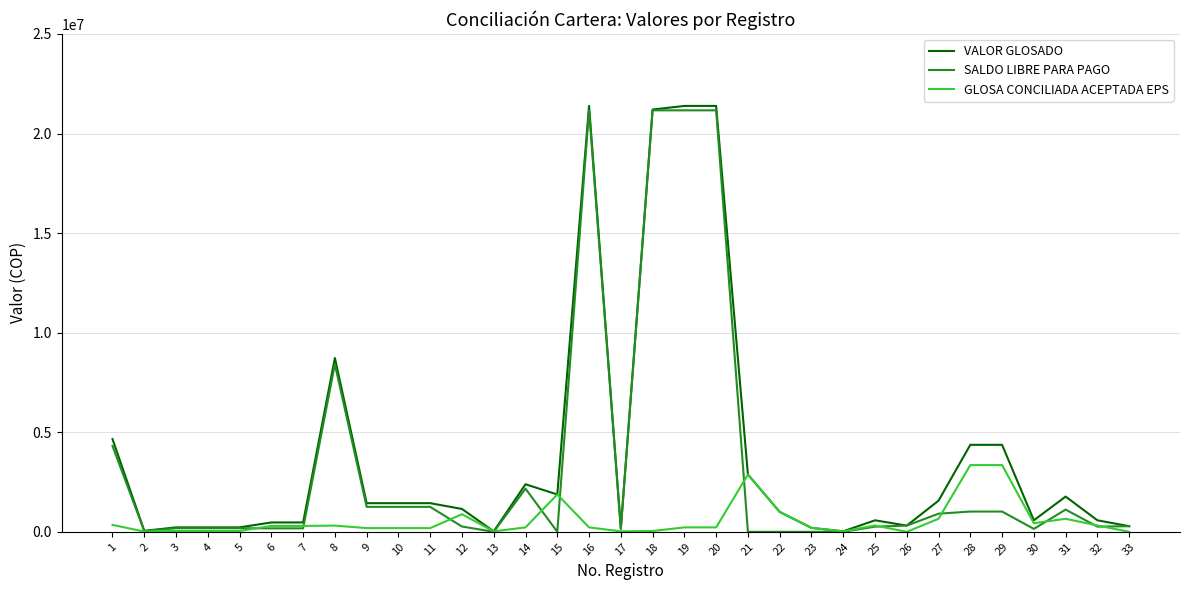

At which label does VALOR GLOSADO first exceed 1148121?

1